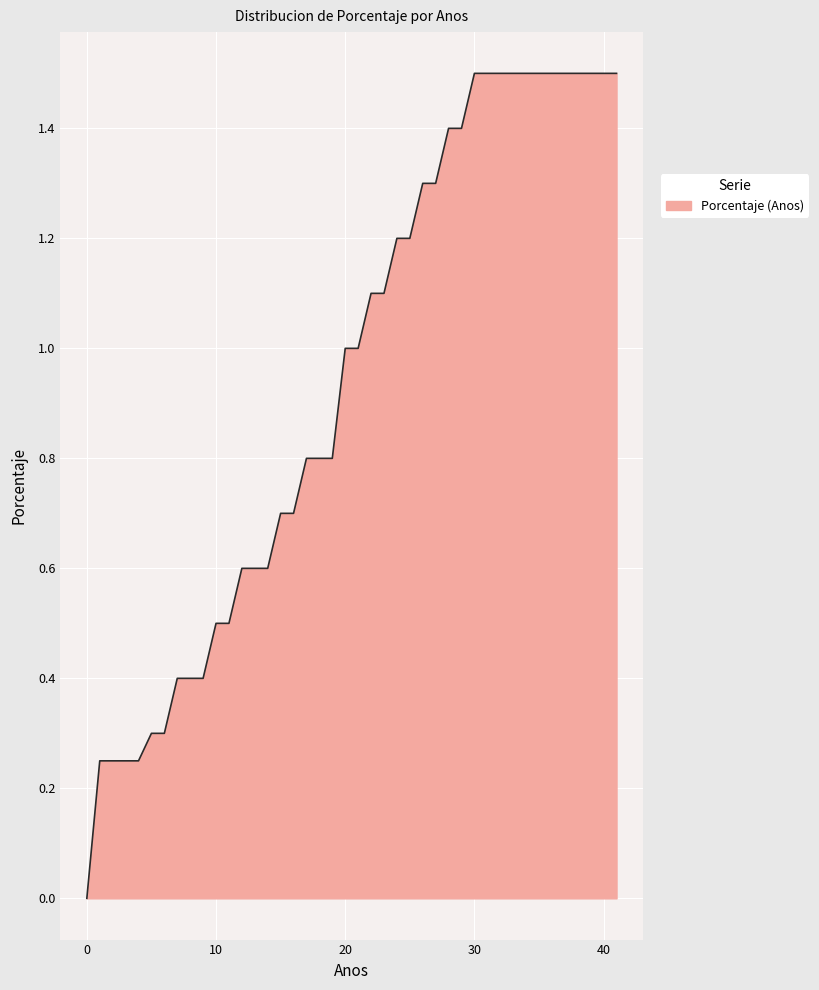

What is the greatest value displayed?

1.5